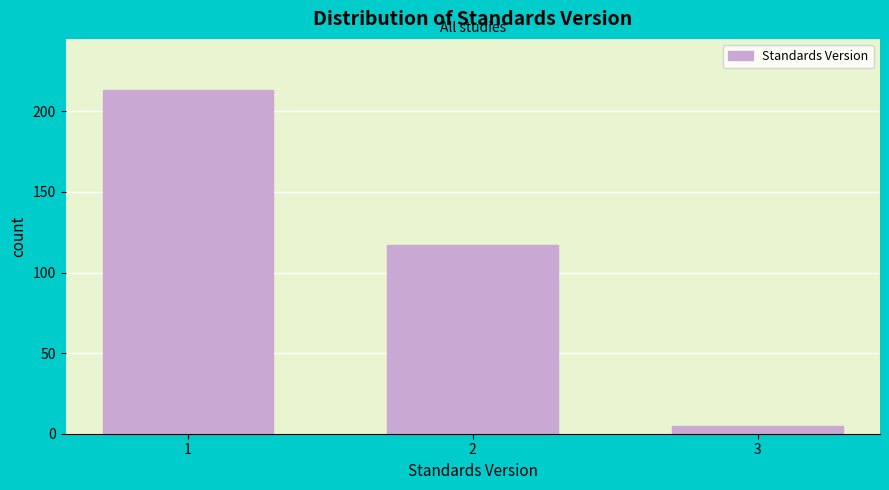

Reading left to right, list all the values displayed in this chart.

1=213	2=117	3=5